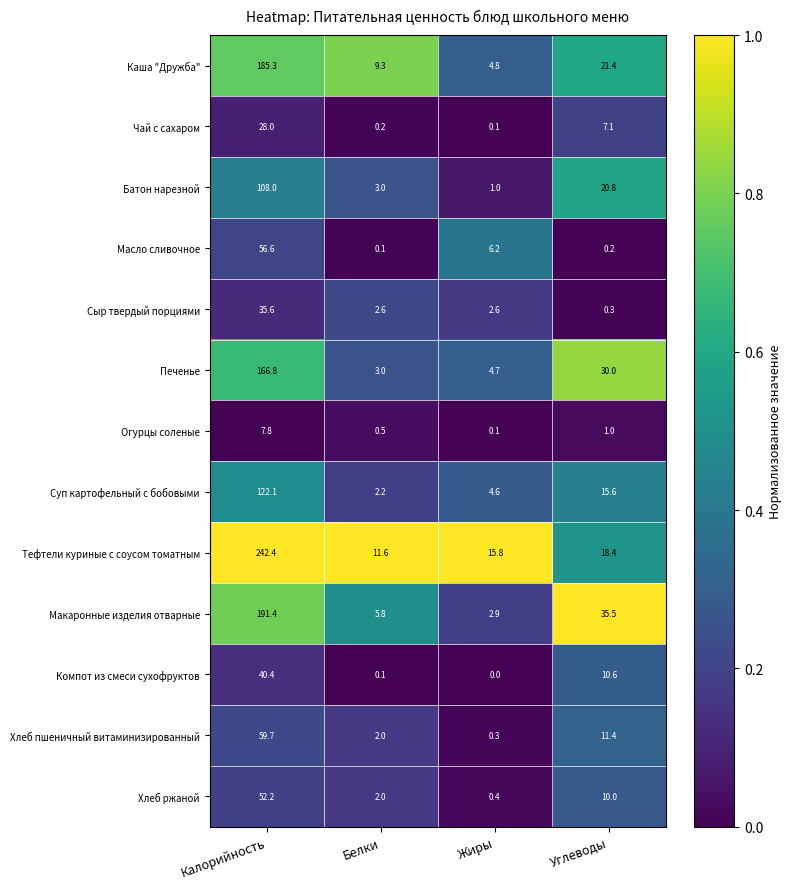

Which series has the largest total across all categories?

Тефтели куриные с соусом томатным